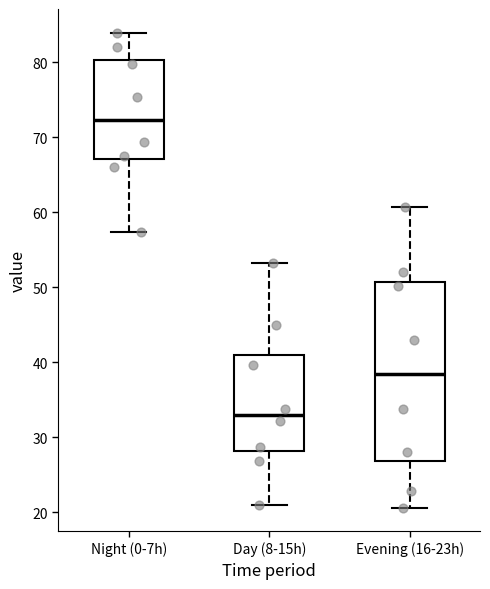

Where does the median line of the box for Day (8-15h) sit on the y-axis? The values are not printed on the chart, so give them approximately, as read against the axis.

33